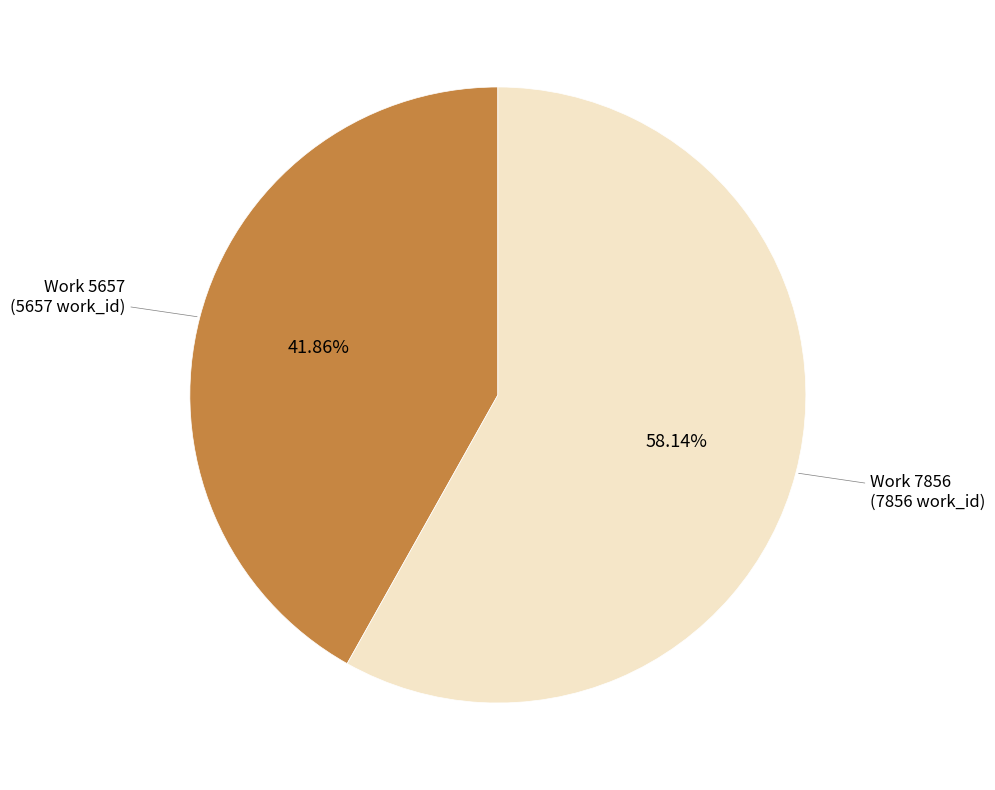

Does any single category account for the majority?

Yes